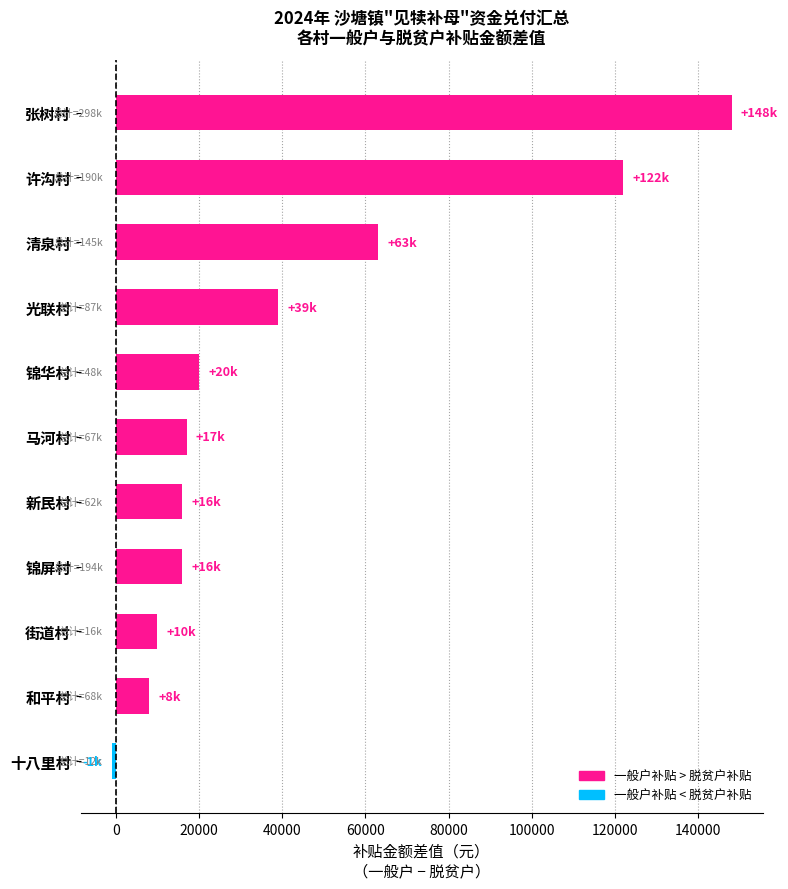

How many data points are less than 17000?

5